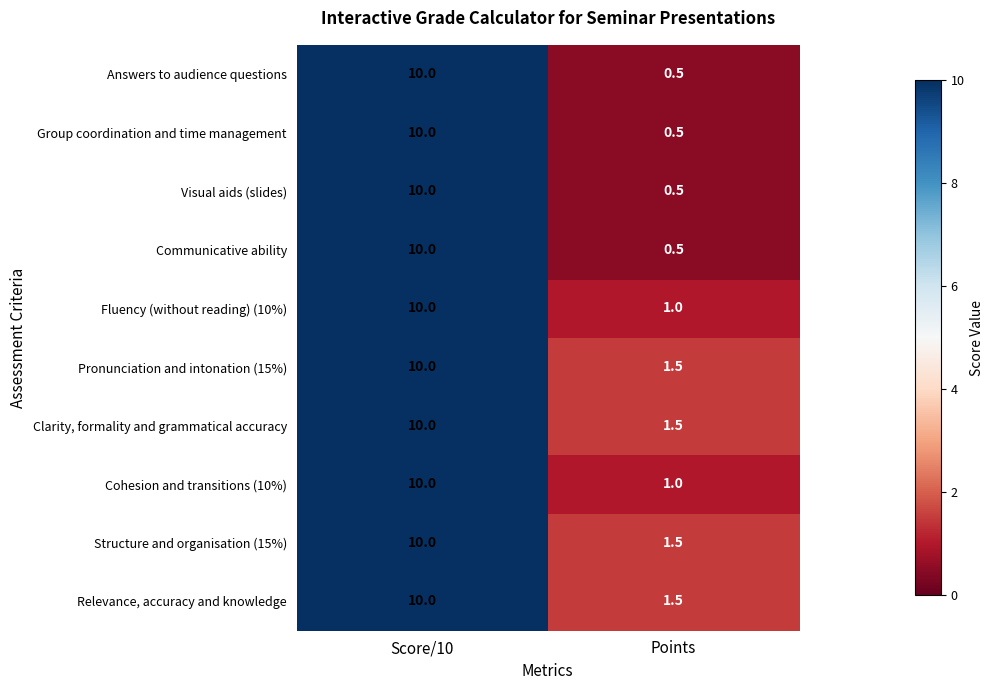

Is it true that Clarity, formality and grammatical accuracy equals 5.3 at Score/10?

False